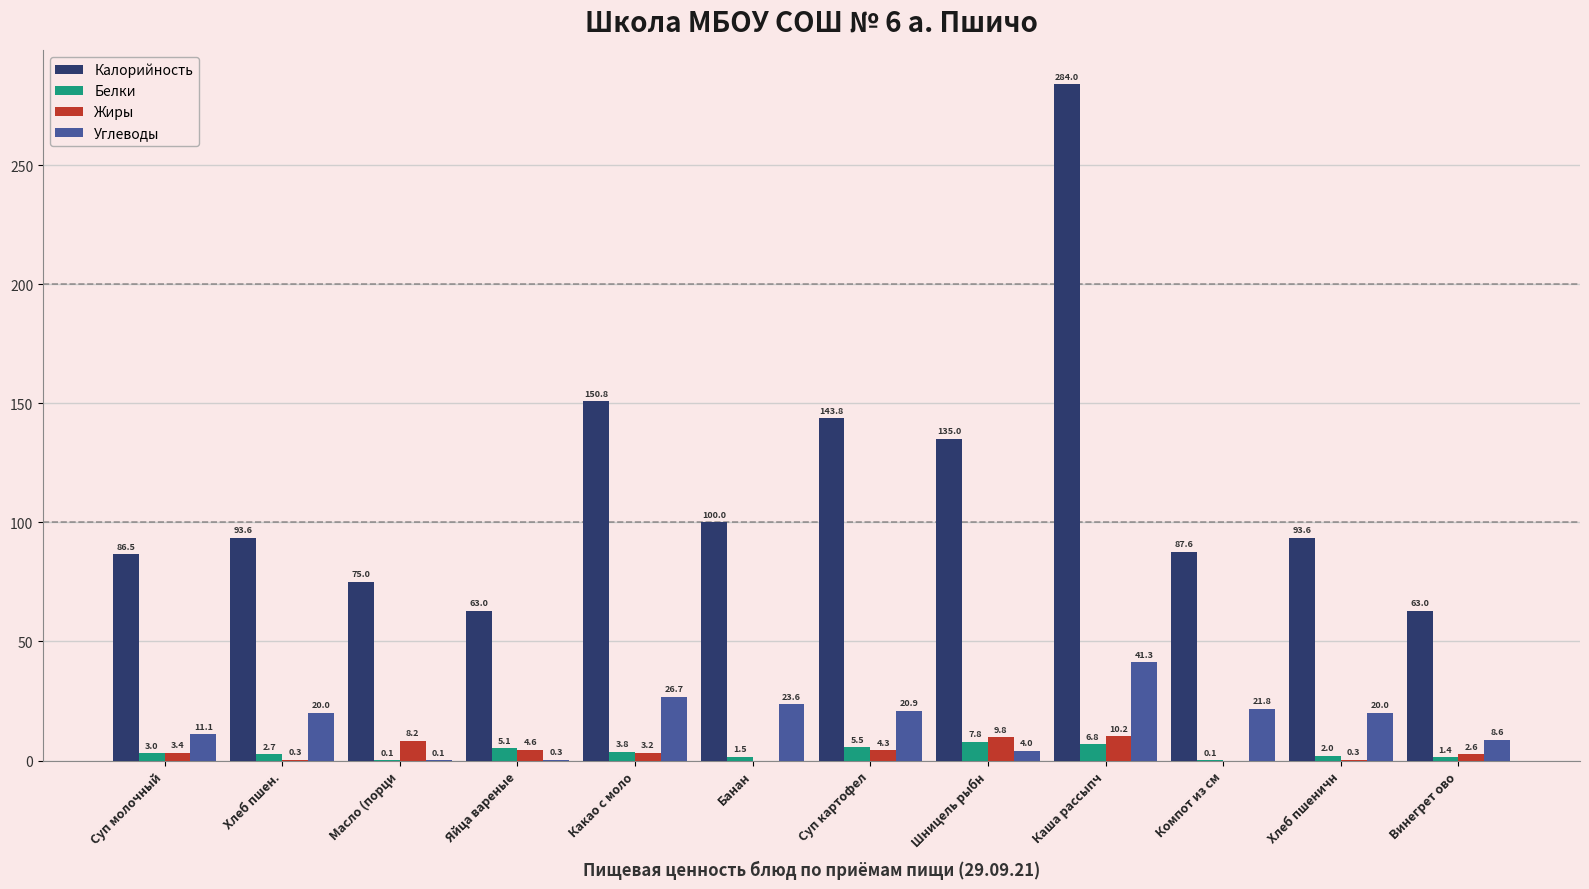

What is the sum of all Жиры values?

46.9